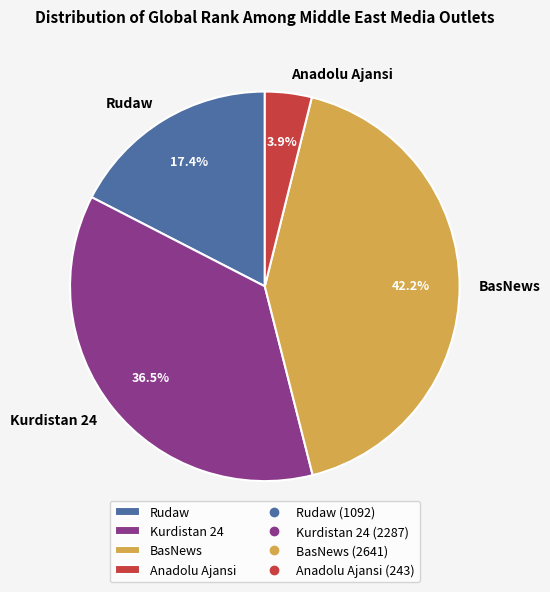

Between Rudaw and Kurdistan 24, which is larger?

Kurdistan 24